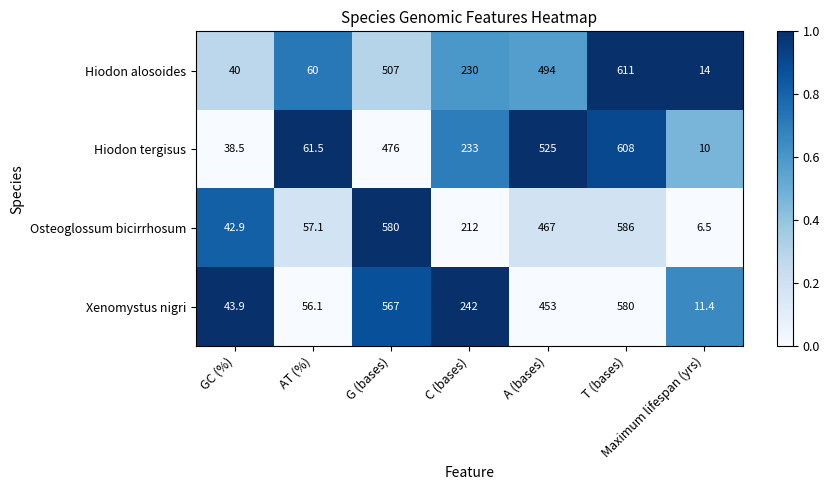

At which category does the chart reach its peak across all series?

T (bases)